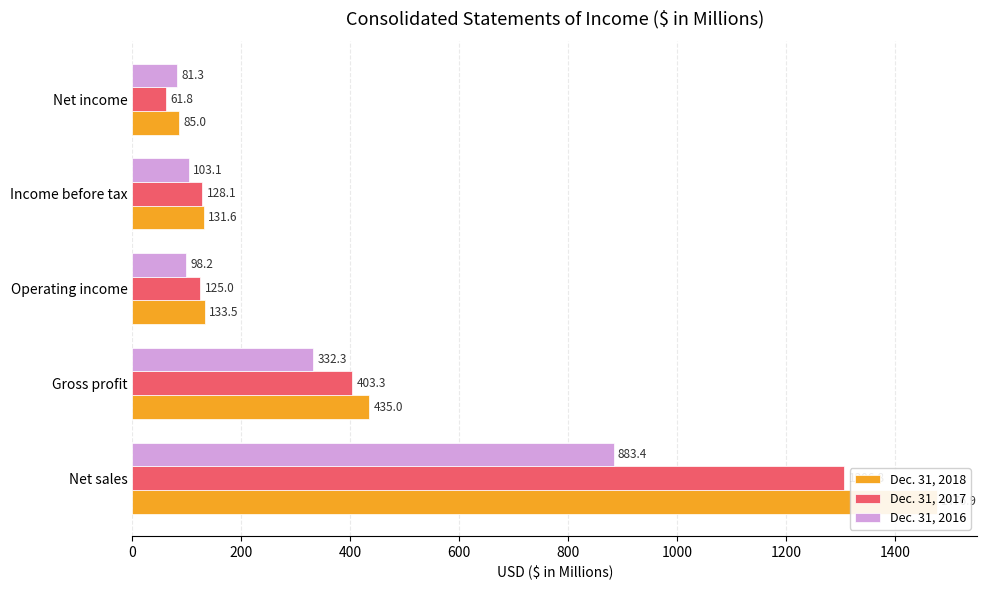

Reading left to right, what are all the values shown in this chart?

Dec. 31, 2018: 1476.9	435.0	133.5	131.6	85.0
Dec. 31, 2017: 1306.8	403.3	125.0	128.1	61.8
Dec. 31, 2016: 883.4	332.3	98.2	103.1	81.3